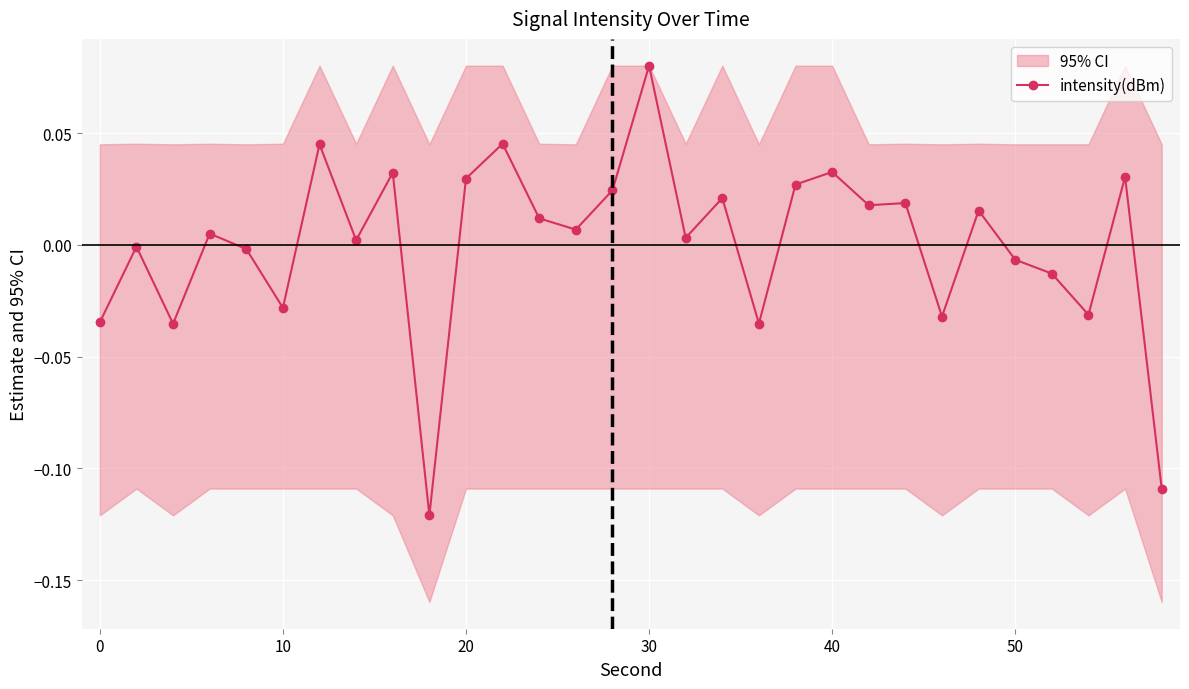

Does the chart display data point markers on the line(s)?

Yes